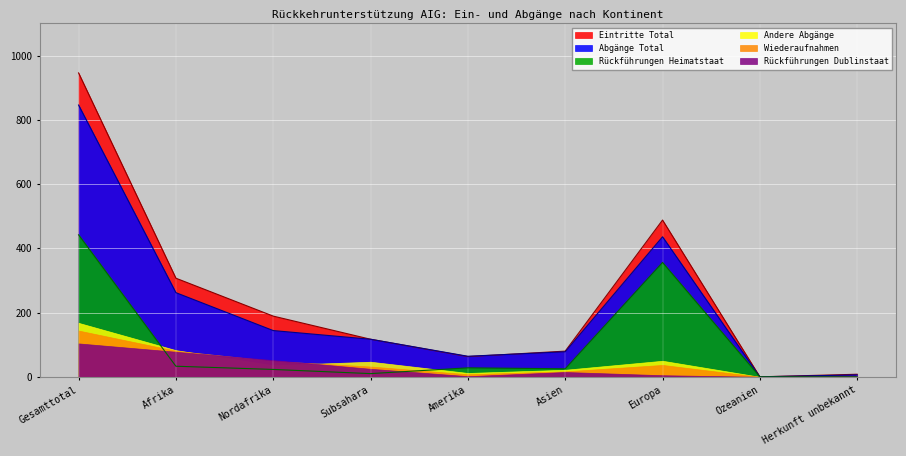

What is the difference between the highest and lowest values at Asien?

65